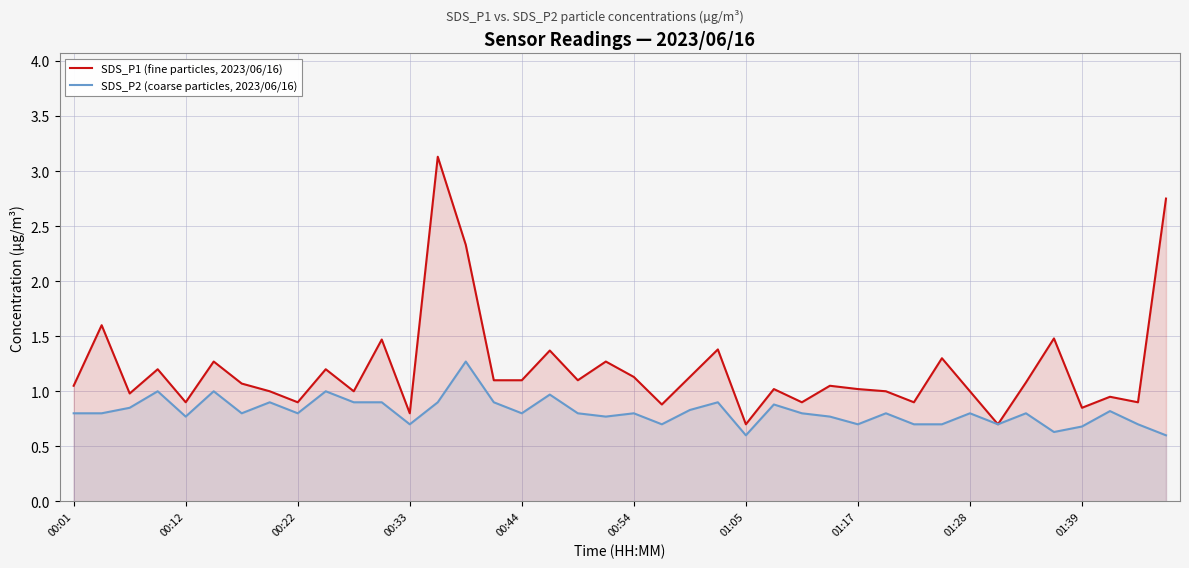

Which series has the largest range (max minus min)?

SDS_P1 (fine particles, 2023/06/16)